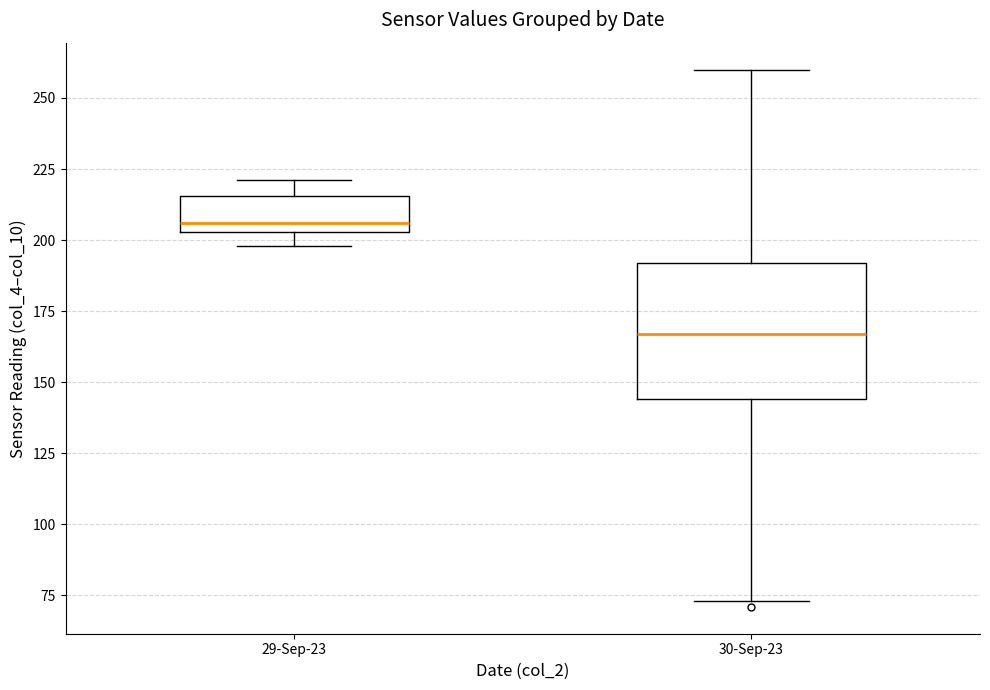

Which box has the lowest median line?

30-Sep-23